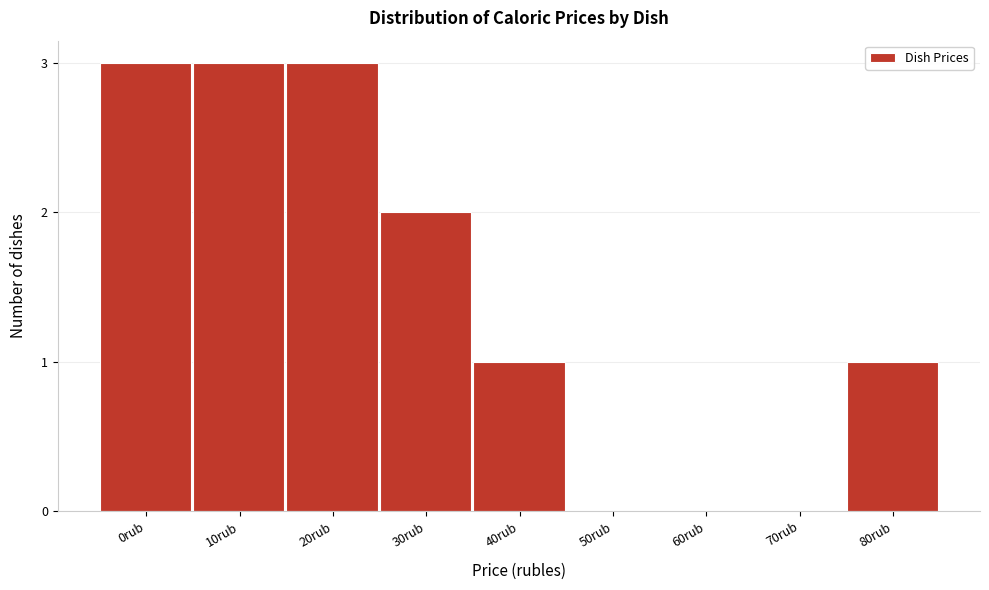

Reading left to right, what are all the values shown in this chart?

0rub=3	10rub=3	20rub=3	30rub=2	40rub=1	50rub=0	60rub=0	70rub=0	80rub=1